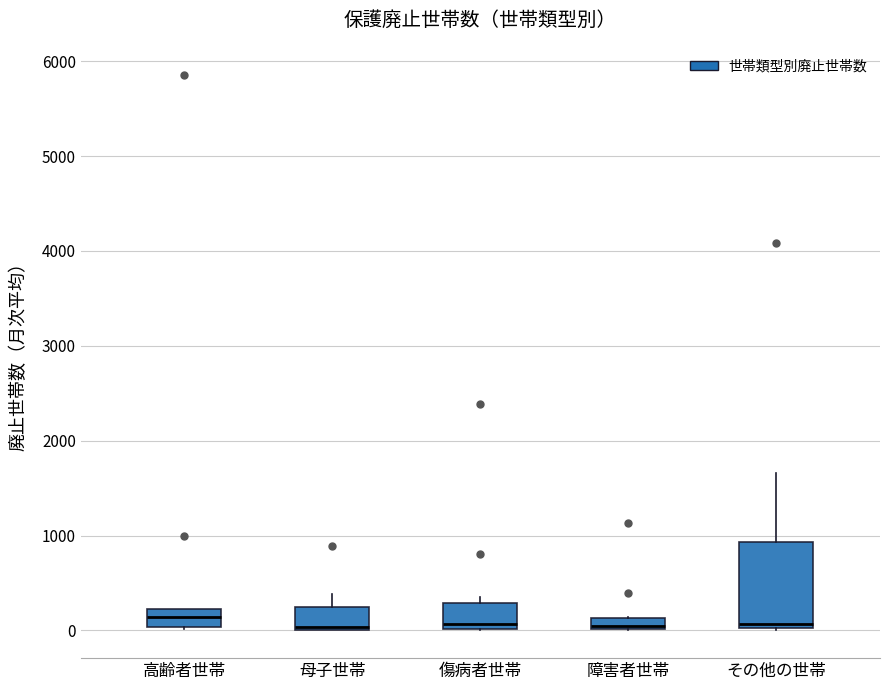

Where is the upper edge of the box for 傷病者世帯 on the y-axis? The values are not printed on the chart, so give them approximately, as read against the axis.

300